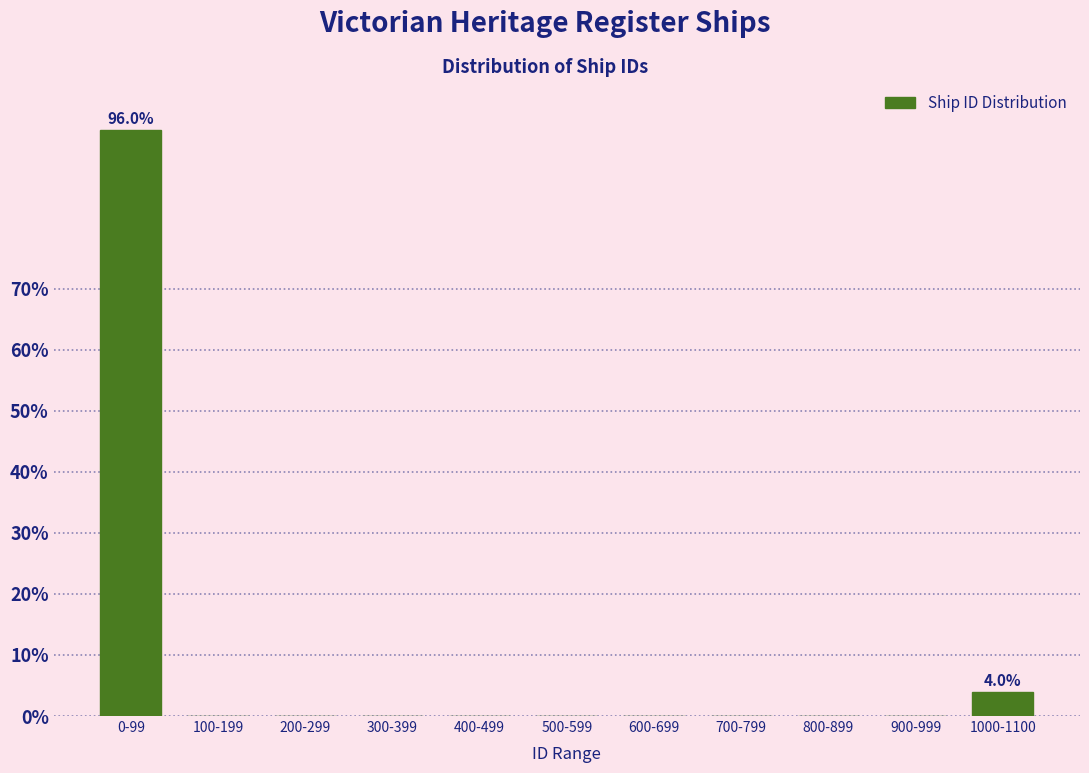

Reading left to right, transcribe all the data shown in this chart.

0-99=96	100-199=0	200-299=0	300-399=0	400-499=0	500-599=0	600-699=0	700-799=0	800-899=0	900-999=0	1000-1100=4